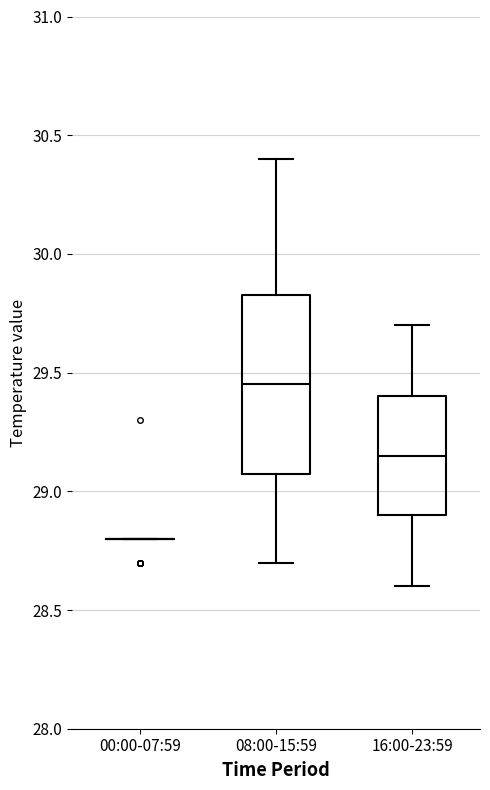

Which box is the tallest, from its lower edge to its upper edge?

08:00-15:59